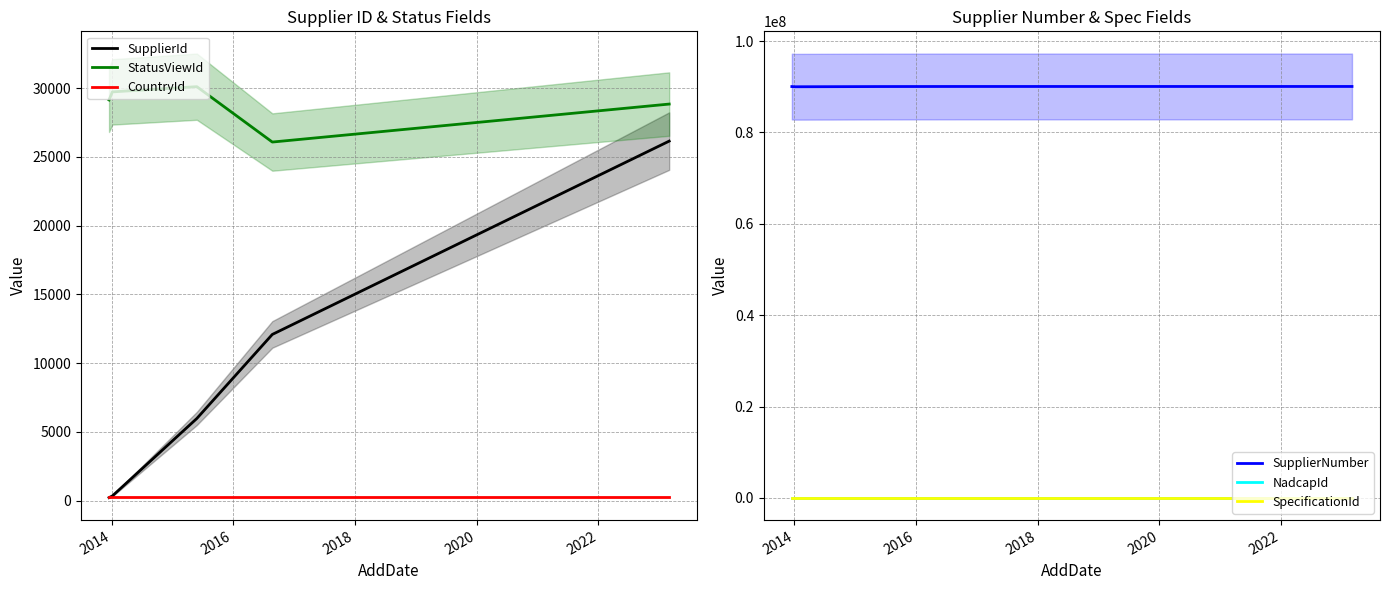

True or false: SupplierId and StatusViewId intersect in this chart.

False